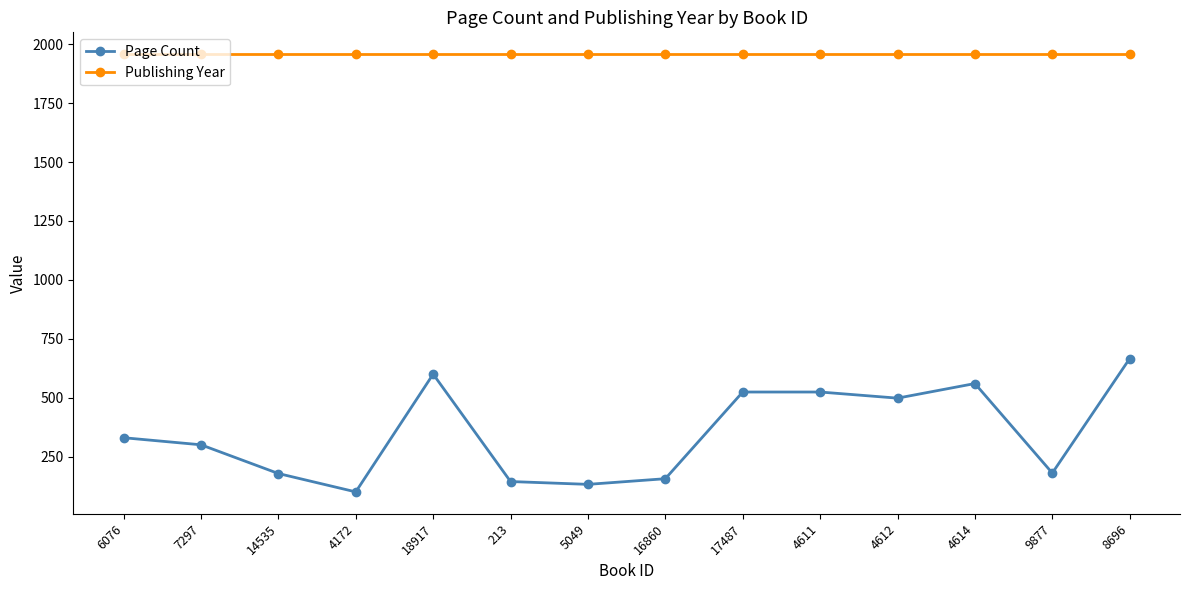

What is the sum of all Page Count values?

4892